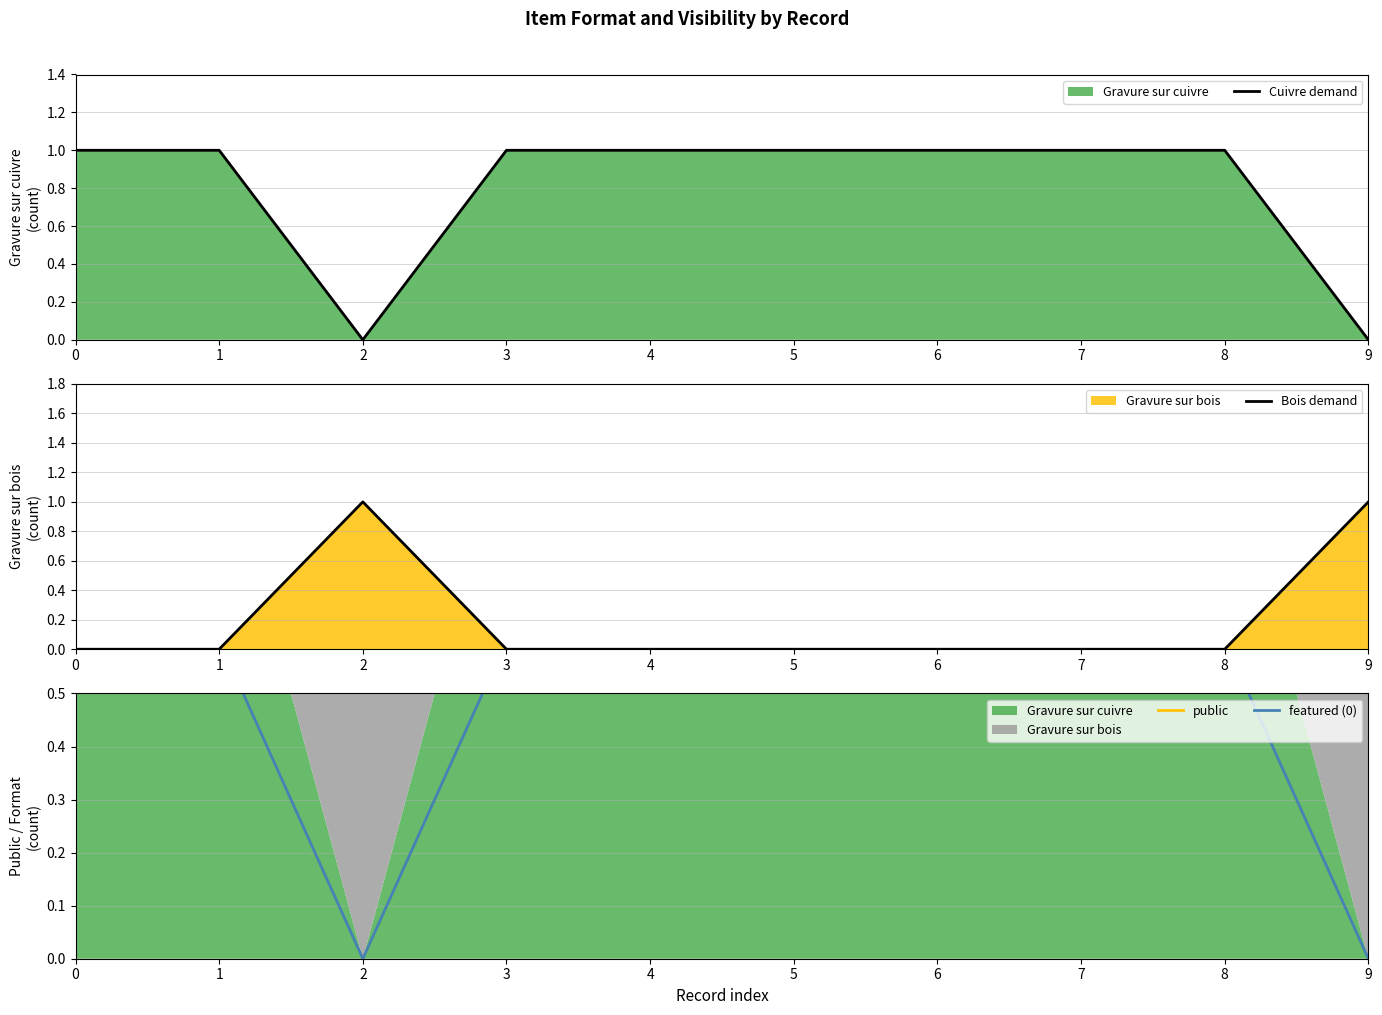

How many lines are shown in the chart?

4